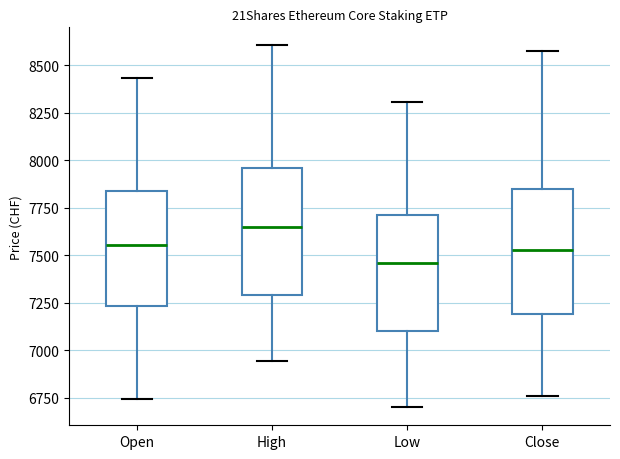

Reading left to right, read every box against the y-axis: the position of its median line, the range the box covers, and the ends of its whiskers. The values are not printed on the chart, so give them approximately, as read against the axis.

Open: median 7550, box 7250 to 7850, whiskers 6750 to 8450
High: median 7650, box 7300 to 7950, whiskers 6950 to 8600
Low: median 7450, box 7100 to 7700, whiskers 6700 to 8300
Close: median 7550, box 7200 to 7850, whiskers 6750 to 8600